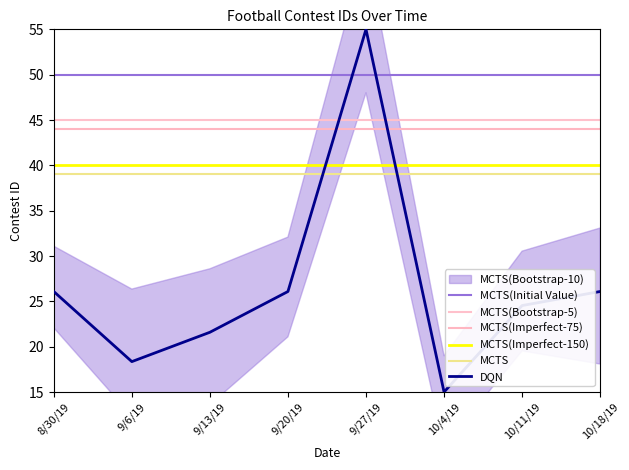

List the labels in order of value, largest first.

9/27/19, 10/18/19, 9/20/19, 8/30/19, 10/11/19, 9/13/19, 9/6/19, 10/4/19